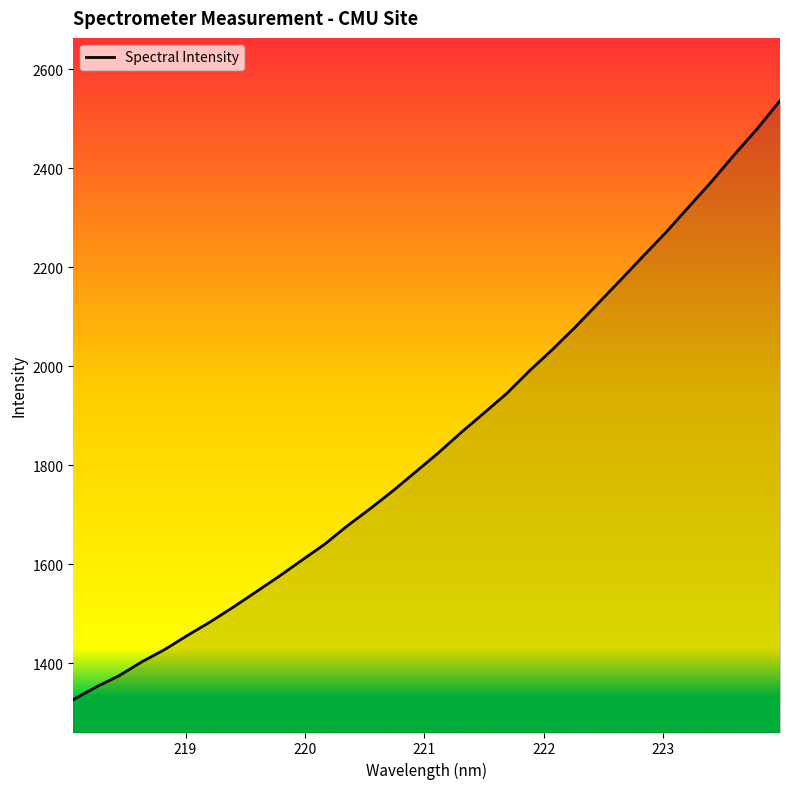

What is the maximum value shown in the chart?

2536.6